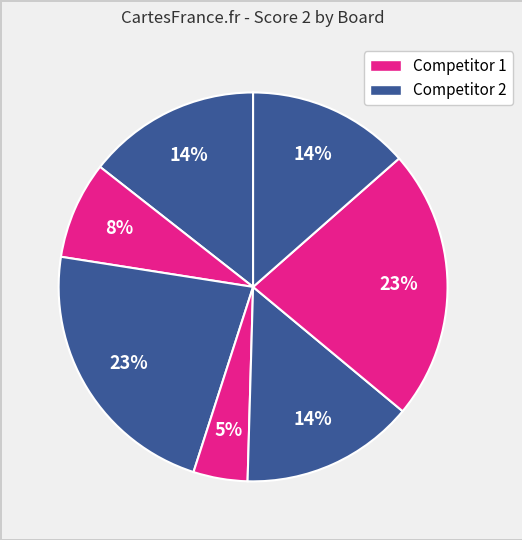

How many segments does this pie chart have?

7